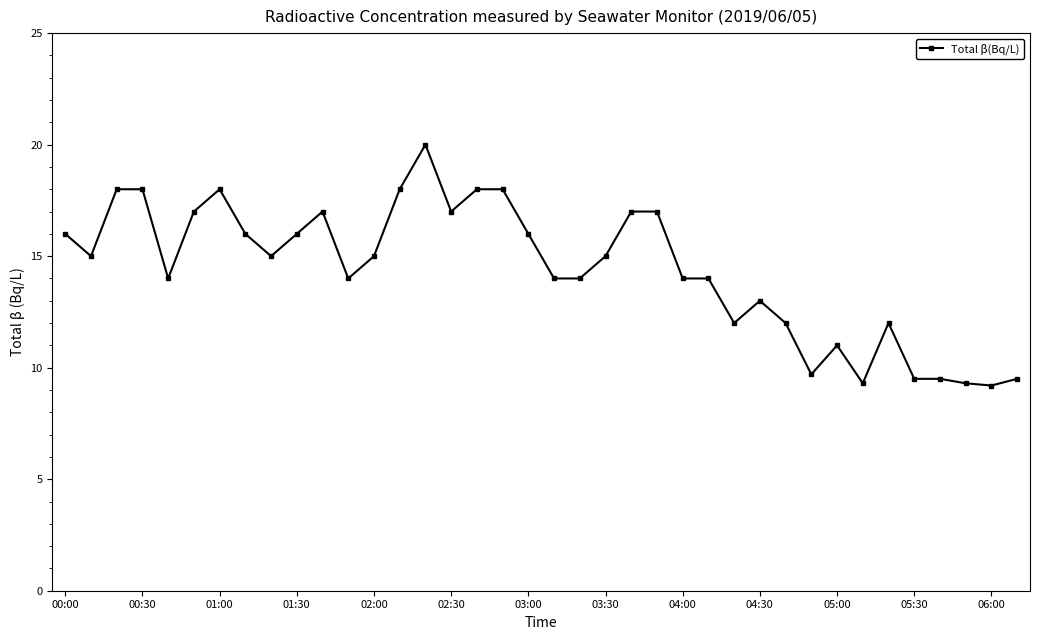

What is the minimum value shown in the chart?

9.2